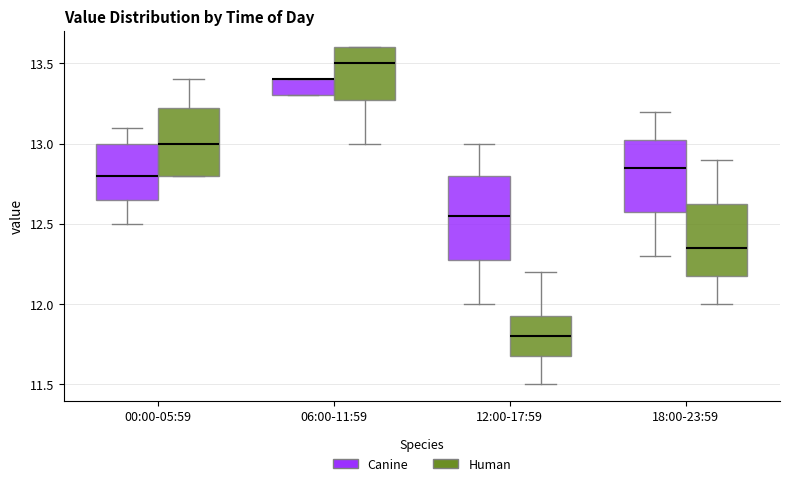

Where is the upper edge of the box for 12:00-17:59 (Human) on the y-axis? The values are not printed on the chart, so give them approximately, as read against the axis.

11.95